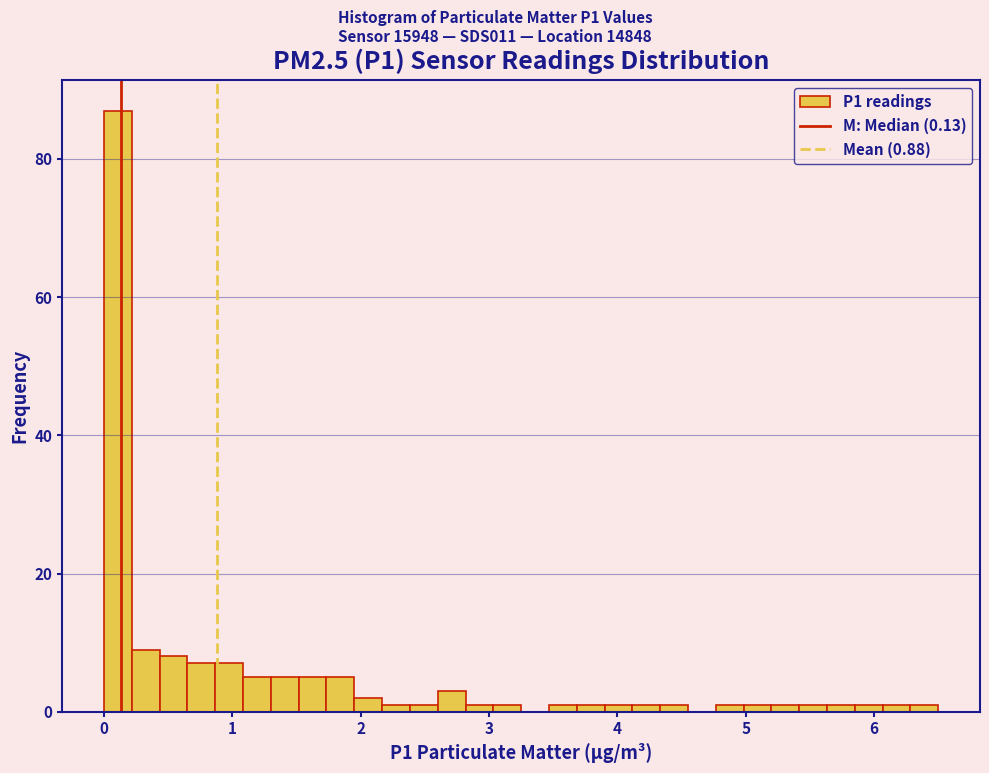

Around what value on the x-axis is the tallest bar? Give the approximate position of its centre, as read against the axis.

0.1